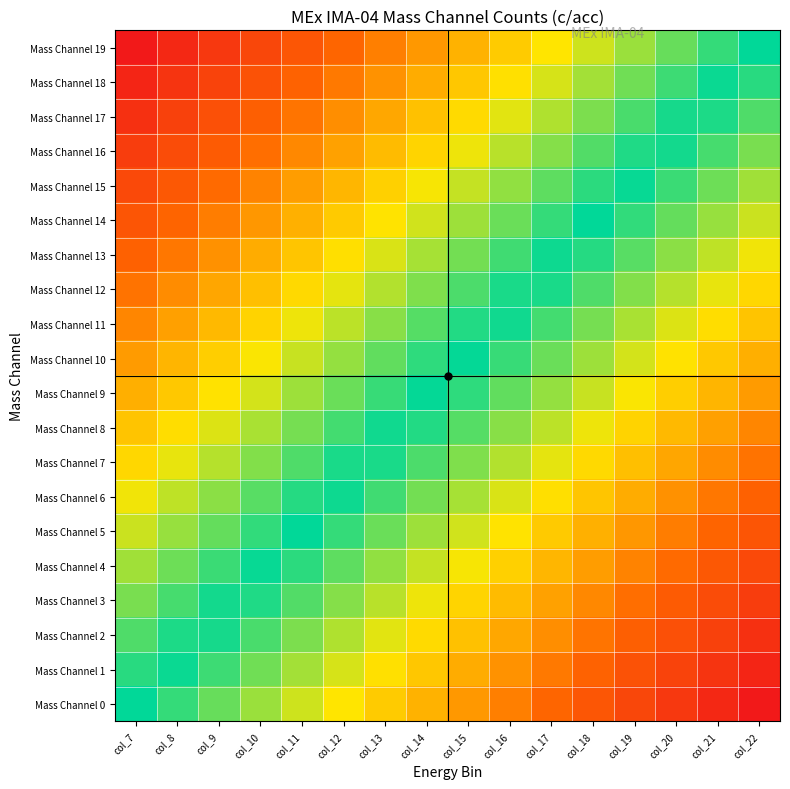

Reading right to left, extract all data points from this chart.

Mass Channel 19: col_22=0.0	col_21=-0.1	col_20=-0.1	col_19=-0.2	col_18=-0.3	col_17=-0.3	col_16=-0.4	col_15=-0.5	col_14=-0.5	col_13=-0.6	col_12=-0.7	col_11=-0.7	col_10=-0.8	col_9=-0.9	col_8=-0.9	col_7=-1.0
Mass Channel 18: col_22=0.1	col_21=-0.0	col_20=-0.1	col_19=-0.1	col_18=-0.2	col_17=-0.3	col_16=-0.3	col_15=-0.4	col_14=-0.5	col_13=-0.5	col_12=-0.6	col_11=-0.7	col_10=-0.7	col_9=-0.8	col_8=-0.9	col_7=-0.9
Mass Channel 17: col_22=0.1	col_21=0.0	col_20=-0.0	col_19=-0.1	col_18=-0.2	col_17=-0.2	col_16=-0.3	col_15=-0.4	col_14=-0.4	col_13=-0.5	col_12=-0.6	col_11=-0.6	col_10=-0.7	col_9=-0.8	col_8=-0.8	col_7=-0.9
Mass Channel 16: col_22=0.2	col_21=0.1	col_20=0.0	col_19=-0.0	col_18=-0.1	col_17=-0.2	col_16=-0.2	col_15=-0.3	col_14=-0.4	col_13=-0.4	col_12=-0.5	col_11=-0.6	col_10=-0.6	col_9=-0.7	col_8=-0.8	col_7=-0.8
Mass Channel 15: col_22=0.2	col_21=0.1	col_20=0.1	col_19=0.0	col_18=-0.1	col_17=-0.1	col_16=-0.2	col_15=-0.3	col_14=-0.3	col_13=-0.4	col_12=-0.5	col_11=-0.5	col_10=-0.6	col_9=-0.7	col_8=-0.7	col_7=-0.8
Mass Channel 14: col_22=0.3	col_21=0.2	col_20=0.1	col_19=0.1	col_18=-0.0	col_17=-0.1	col_16=-0.1	col_15=-0.2	col_14=-0.3	col_13=-0.3	col_12=-0.4	col_11=-0.5	col_10=-0.5	col_9=-0.6	col_8=-0.7	col_7=-0.7
Mass Channel 13: col_22=0.3	col_21=0.2	col_20=0.2	col_19=0.1	col_18=0.0	col_17=-0.0	col_16=-0.1	col_15=-0.2	col_14=-0.2	col_13=-0.3	col_12=-0.4	col_11=-0.4	col_10=-0.5	col_9=-0.6	col_8=-0.6	col_7=-0.7
Mass Channel 12: col_22=0.4	col_21=0.3	col_20=0.2	col_19=0.2	col_18=0.1	col_17=0.0	col_16=-0.0	col_15=-0.1	col_14=-0.2	col_13=-0.2	col_12=-0.3	col_11=-0.4	col_10=-0.4	col_9=-0.5	col_8=-0.6	col_7=-0.6
Mass Channel 11: col_22=0.4	col_21=0.4	col_20=0.3	col_19=0.2	col_18=0.2	col_17=0.1	col_16=0.0	col_15=-0.0	col_14=-0.1	col_13=-0.2	col_12=-0.2	col_11=-0.3	col_10=-0.4	col_9=-0.4	col_8=-0.5	col_7=-0.6
Mass Channel 10: col_22=0.5	col_21=0.4	col_20=0.3	col_19=0.3	col_18=0.2	col_17=0.1	col_16=0.1	col_15=0.0	col_14=-0.1	col_13=-0.1	col_12=-0.2	col_11=-0.3	col_10=-0.3	col_9=-0.4	col_8=-0.5	col_7=-0.5
Mass Channel 9: col_22=0.5	col_21=0.5	col_20=0.4	col_19=0.3	col_18=0.3	col_17=0.2	col_16=0.1	col_15=0.1	col_14=-0.0	col_13=-0.1	col_12=-0.1	col_11=-0.2	col_10=-0.3	col_9=-0.3	col_8=-0.4	col_7=-0.5
Mass Channel 8: col_22=0.6	col_21=0.5	col_20=0.4	col_19=0.4	col_18=0.3	col_17=0.2	col_16=0.2	col_15=0.1	col_14=0.0	col_13=-0.0	col_12=-0.1	col_11=-0.2	col_10=-0.2	col_9=-0.3	col_8=-0.4	col_7=-0.4
Mass Channel 7: col_22=0.6	col_21=0.6	col_20=0.5	col_19=0.4	col_18=0.4	col_17=0.3	col_16=0.2	col_15=0.2	col_14=0.1	col_13=0.0	col_12=-0.0	col_11=-0.1	col_10=-0.2	col_9=-0.2	col_8=-0.3	col_7=-0.4
Mass Channel 6: col_22=0.7	col_21=0.6	col_20=0.6	col_19=0.5	col_18=0.4	col_17=0.4	col_16=0.3	col_15=0.2	col_14=0.2	col_13=0.1	col_12=0.0	col_11=-0.0	col_10=-0.1	col_9=-0.2	col_8=-0.2	col_7=-0.3
Mass Channel 5: col_22=0.7	col_21=0.7	col_20=0.6	col_19=0.5	col_18=0.5	col_17=0.4	col_16=0.3	col_15=0.3	col_14=0.2	col_13=0.1	col_12=0.1	col_11=0.0	col_10=-0.1	col_9=-0.1	col_8=-0.2	col_7=-0.3
Mass Channel 4: col_22=0.8	col_21=0.7	col_20=0.7	col_19=0.6	col_18=0.5	col_17=0.5	col_16=0.4	col_15=0.3	col_14=0.3	col_13=0.2	col_12=0.1	col_11=0.1	col_10=-0.0	col_9=-0.1	col_8=-0.1	col_7=-0.2
Mass Channel 3: col_22=0.8	col_21=0.8	col_20=0.7	col_19=0.6	col_18=0.6	col_17=0.5	col_16=0.4	col_15=0.4	col_14=0.3	col_13=0.2	col_12=0.2	col_11=0.1	col_10=0.0	col_9=-0.0	col_8=-0.1	col_7=-0.2
Mass Channel 2: col_22=0.9	col_21=0.8	col_20=0.8	col_19=0.7	col_18=0.6	col_17=0.6	col_16=0.5	col_15=0.4	col_14=0.4	col_13=0.3	col_12=0.2	col_11=0.2	col_10=0.1	col_9=0.0	col_8=-0.0	col_7=-0.1
Mass Channel 1: col_22=0.9	col_21=0.9	col_20=0.8	col_19=0.7	col_18=0.7	col_17=0.6	col_16=0.5	col_15=0.5	col_14=0.4	col_13=0.3	col_12=0.3	col_11=0.2	col_10=0.1	col_9=0.1	col_8=0.0	col_7=-0.1
Mass Channel 0: col_22=1.0	col_21=0.9	col_20=0.9	col_19=0.8	col_18=0.7	col_17=0.7	col_16=0.6	col_15=0.5	col_14=0.5	col_13=0.4	col_12=0.3	col_11=0.3	col_10=0.2	col_9=0.1	col_8=0.1	col_7=0.0